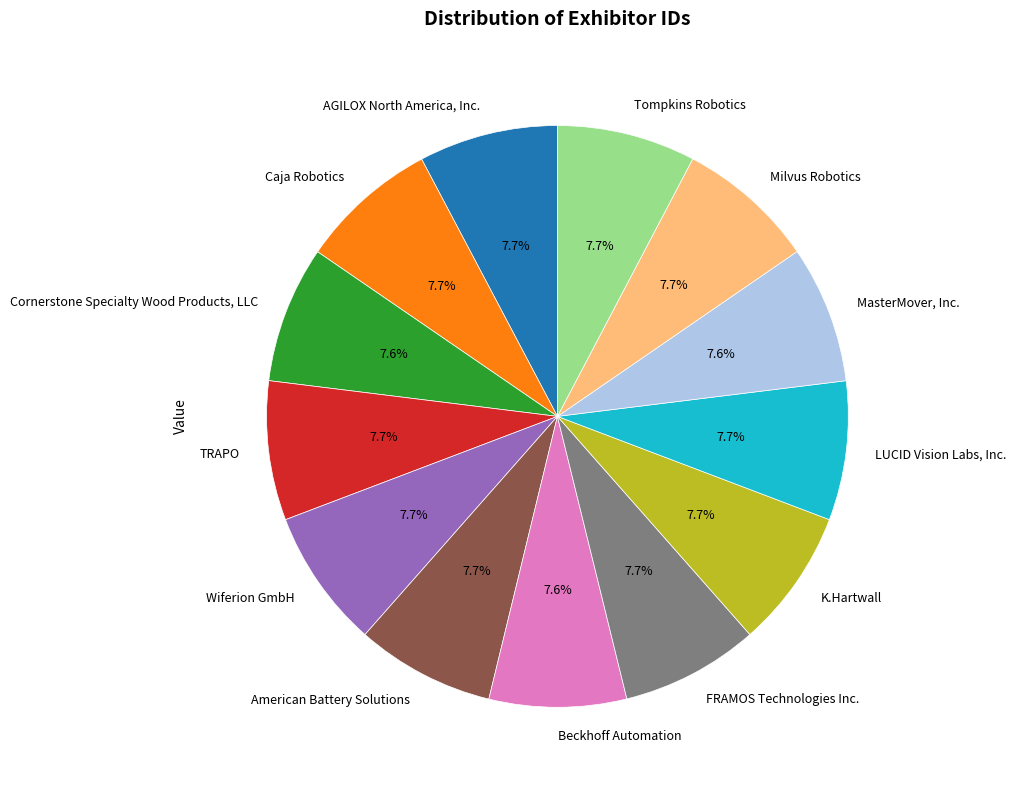

Approximately how many times larger is the value at K.Hartwall compared to FRAMOS Technologies Inc.?

1.0